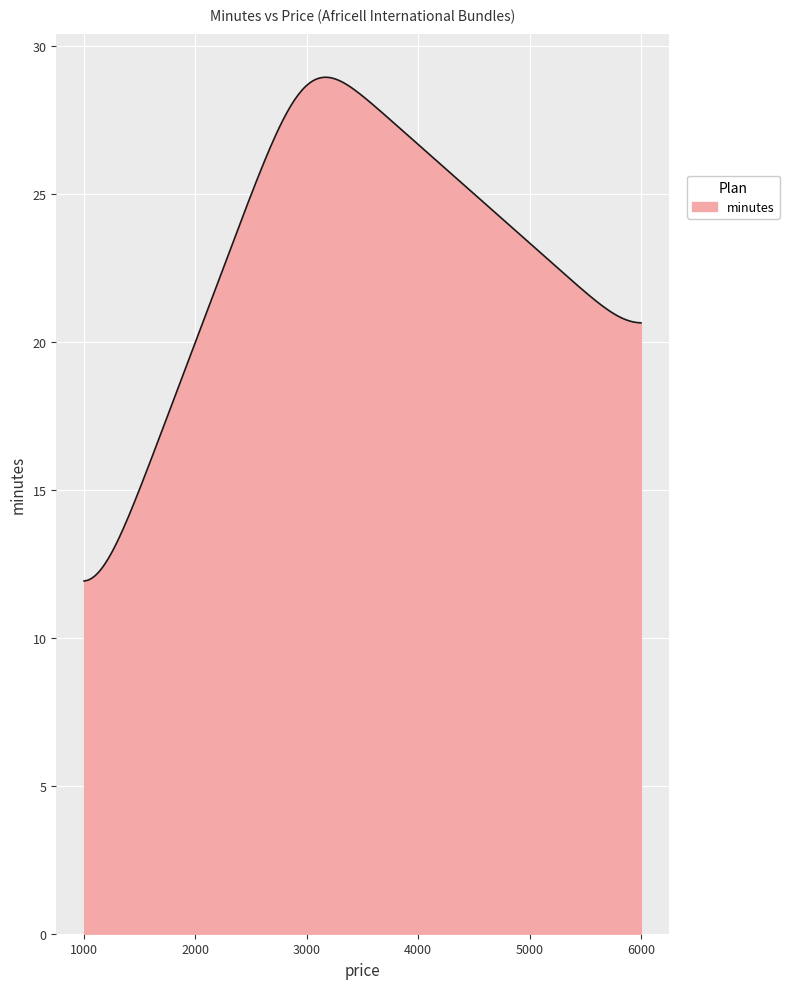

How many lines are shown in the chart?

1